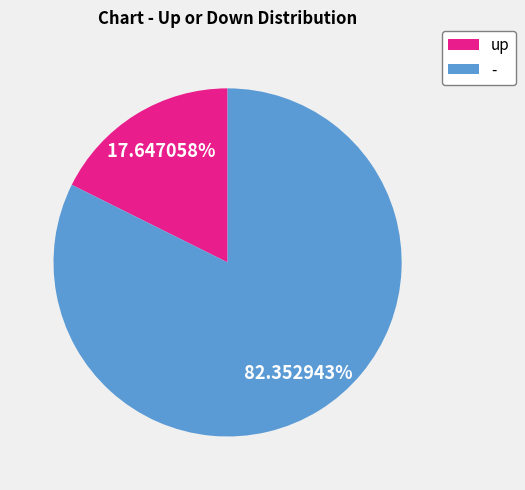

Is there any slice that represents more than half of the pie?

Yes